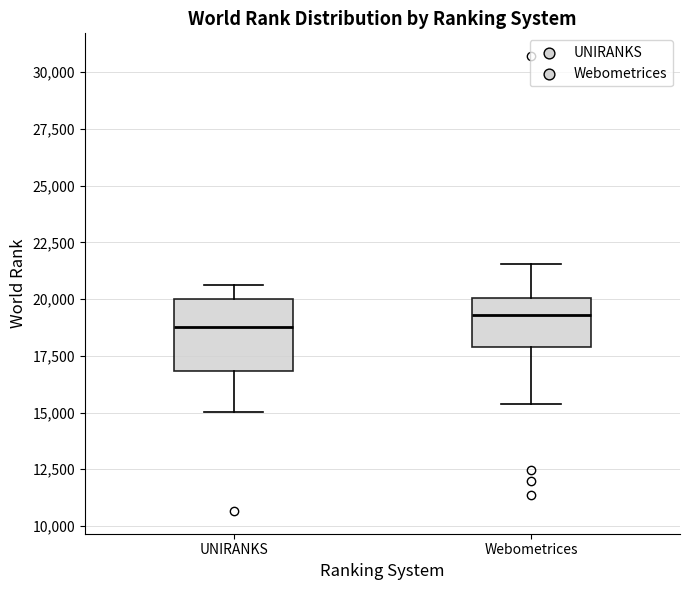

Which box is the tallest, from its lower edge to its upper edge?

UNIRANKS